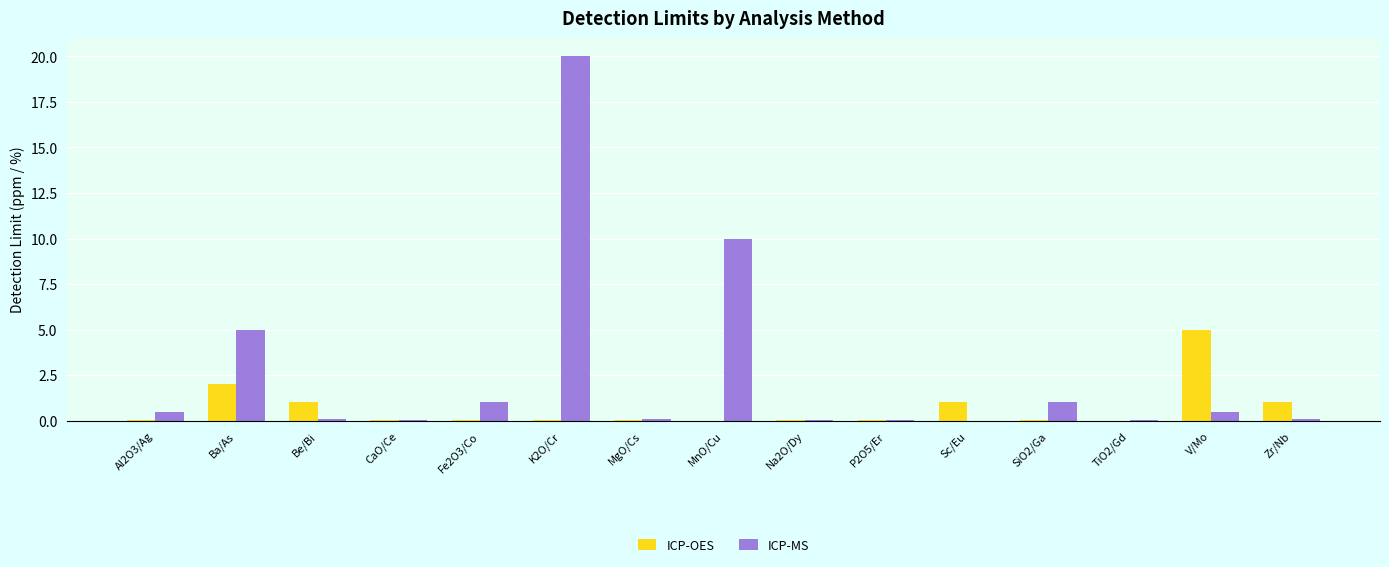

What is the maximum value shown in the chart?

20.0